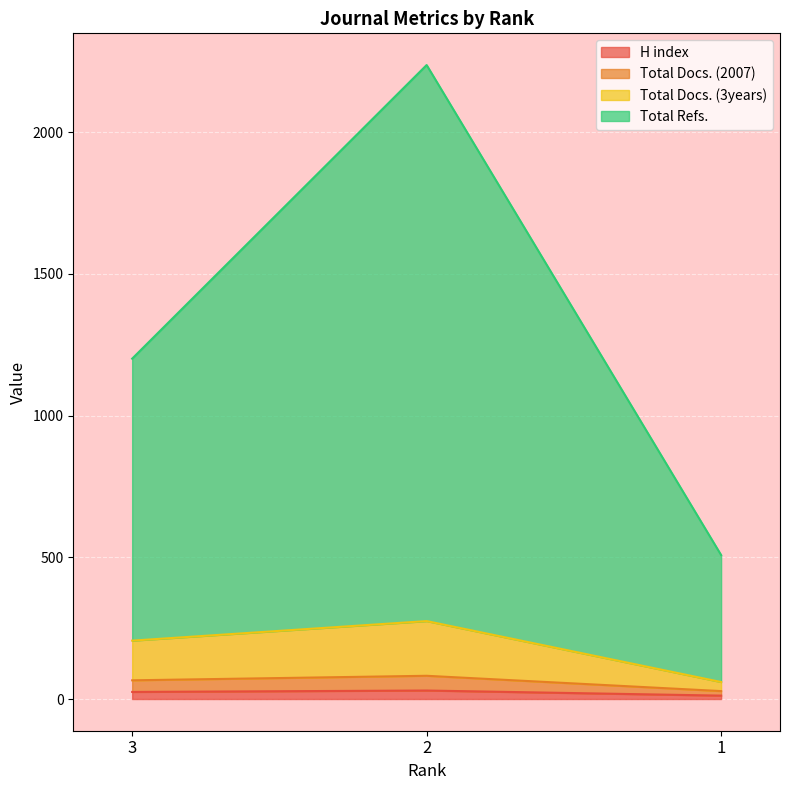

The Total Docs. (2007) series shows 42 at 2. True or false?

False